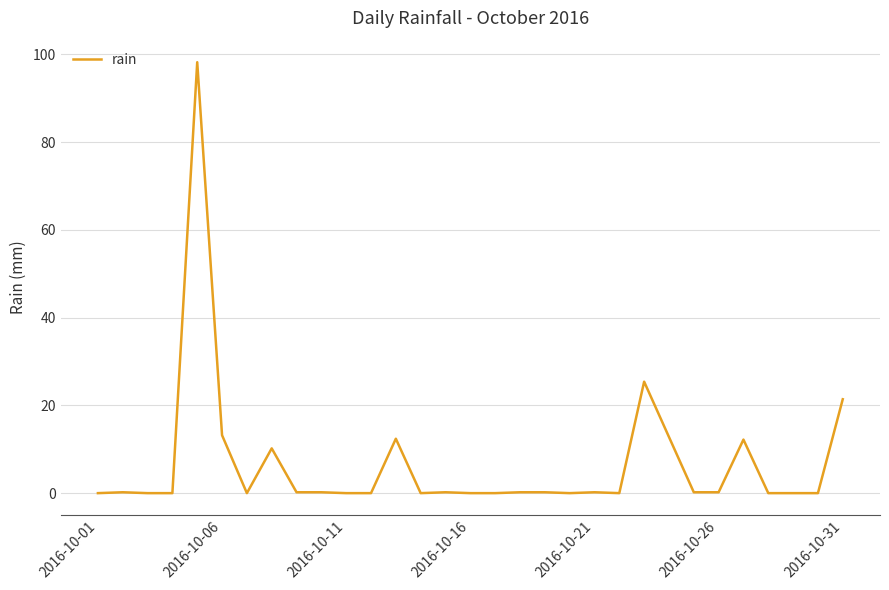

What is the difference between the maximum and minimum values?

98.2